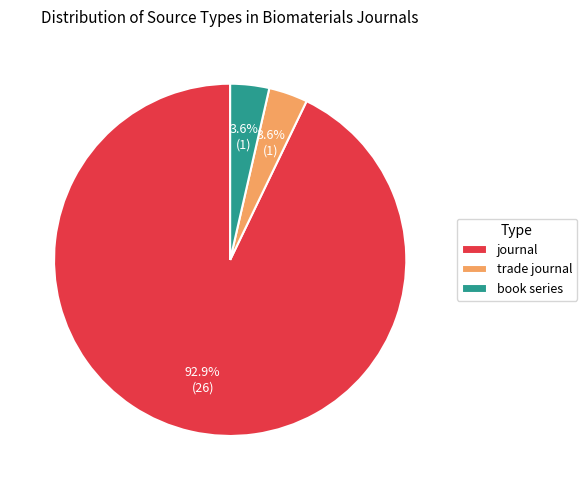

Combined, what portion of the pie is journal and trade journal?

96.4%